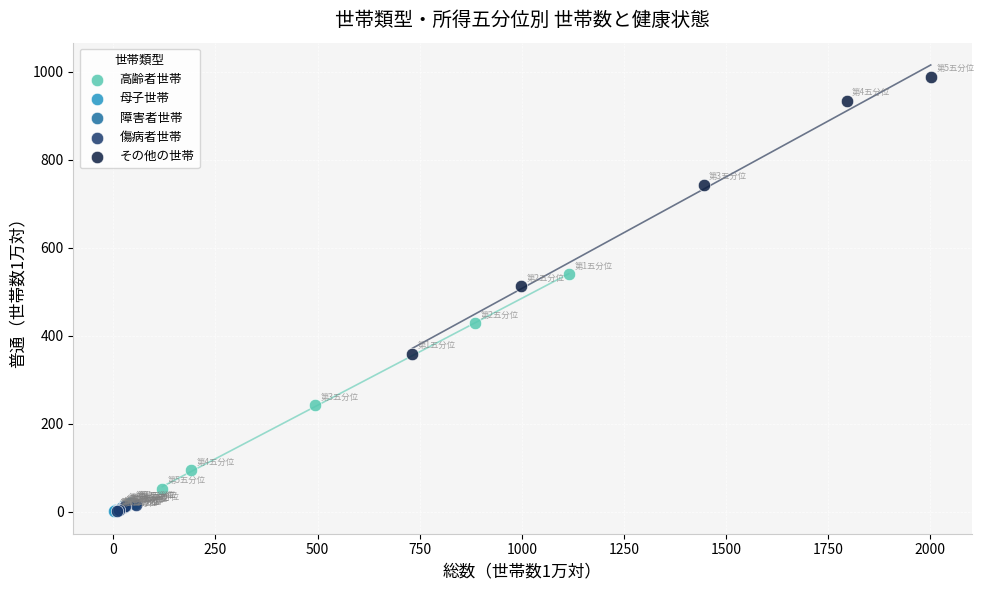

Which series reaches the maximum Y coordinate?

その他の世帯